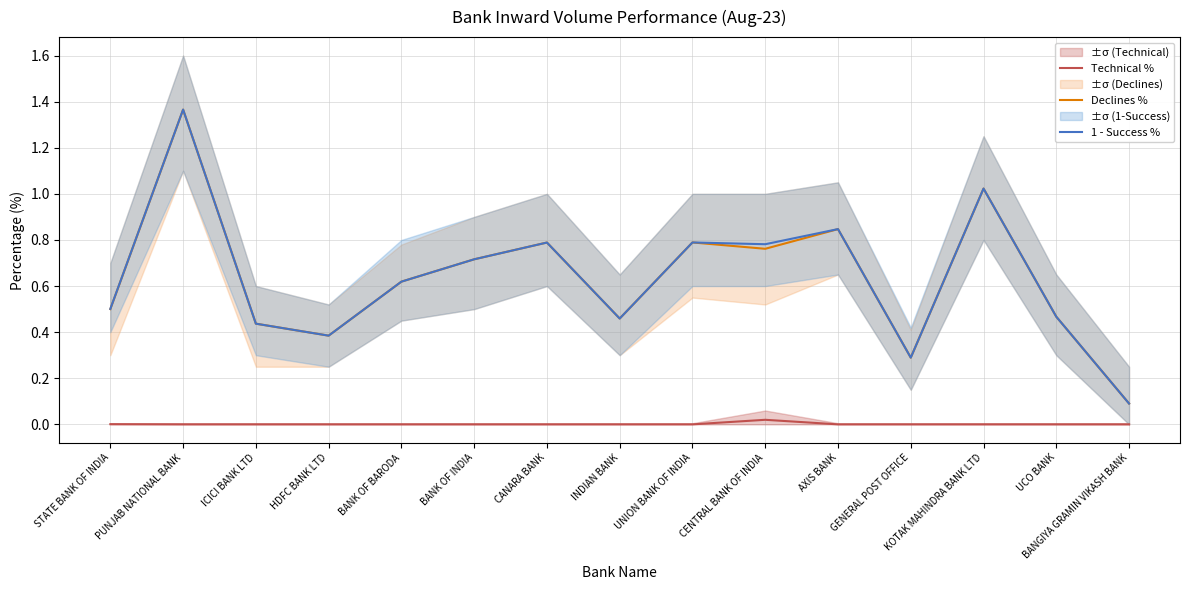

What is the label of the 12th point from the right?

HDFC BANK LTD